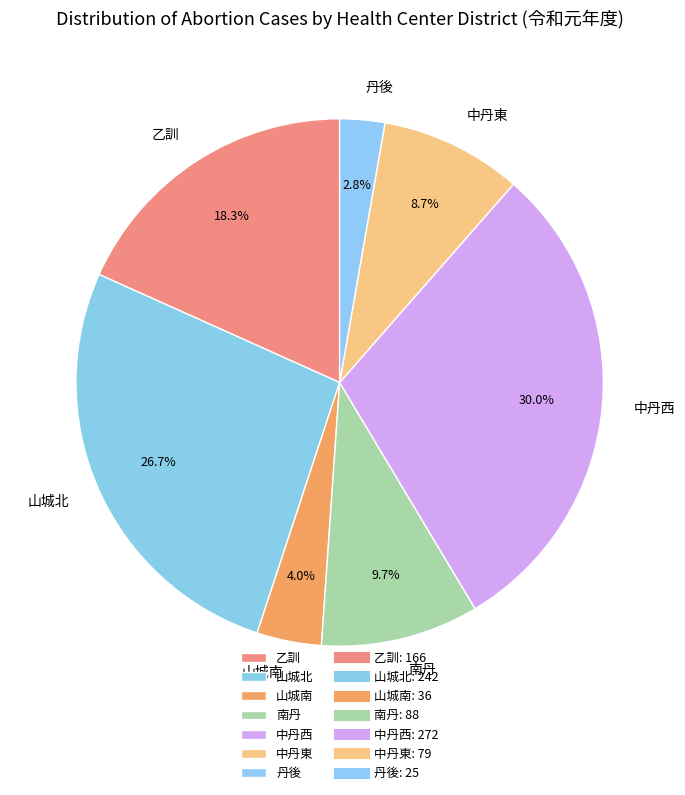

How many segments does this pie chart have?

7